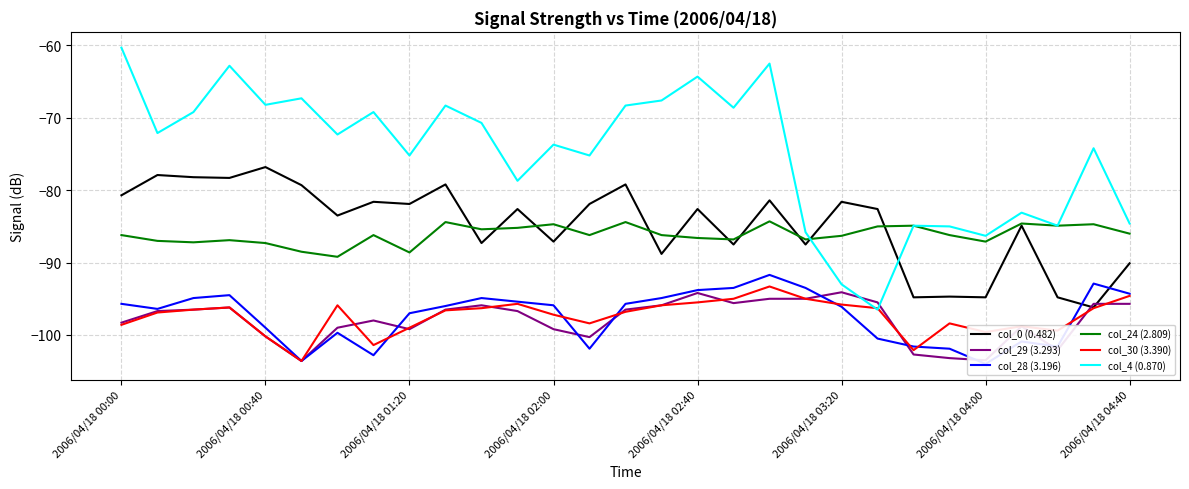

Where does the col_24 (2.809) series first go above -86?

9